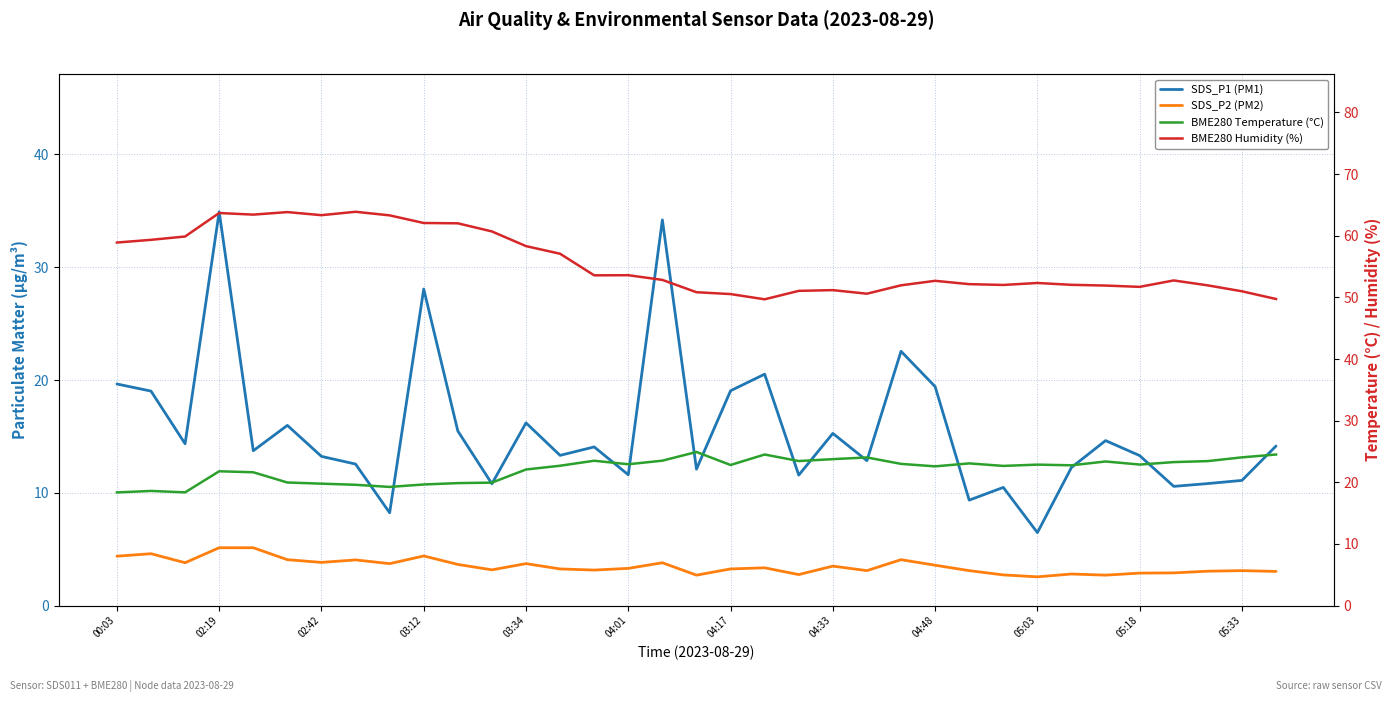

Which category has the lowest value in the BME280 Humidity (%) series?

19